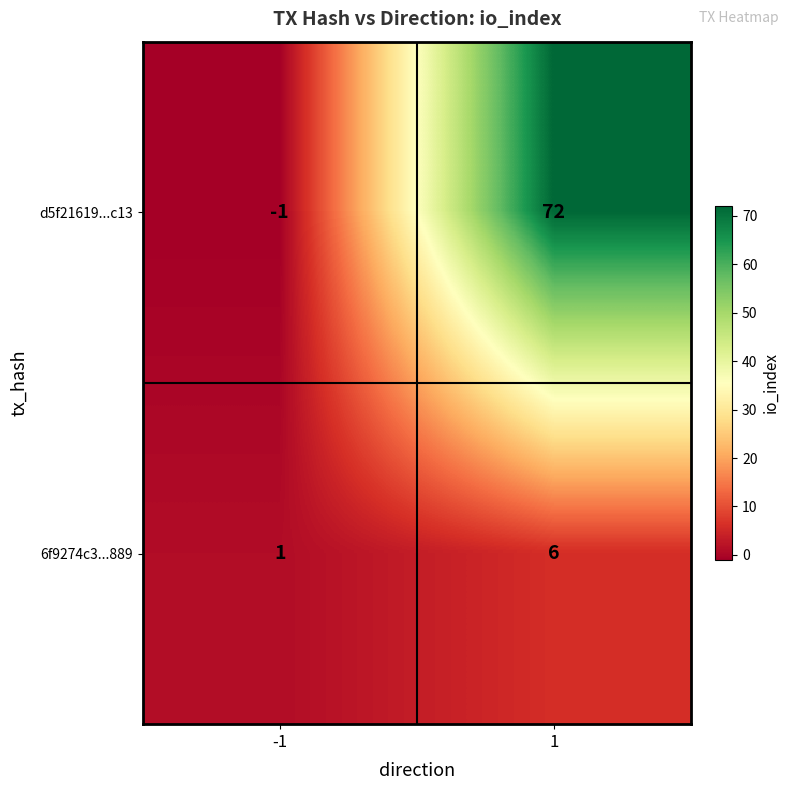

What is the highest value of the d5f21619...c13 series?

72